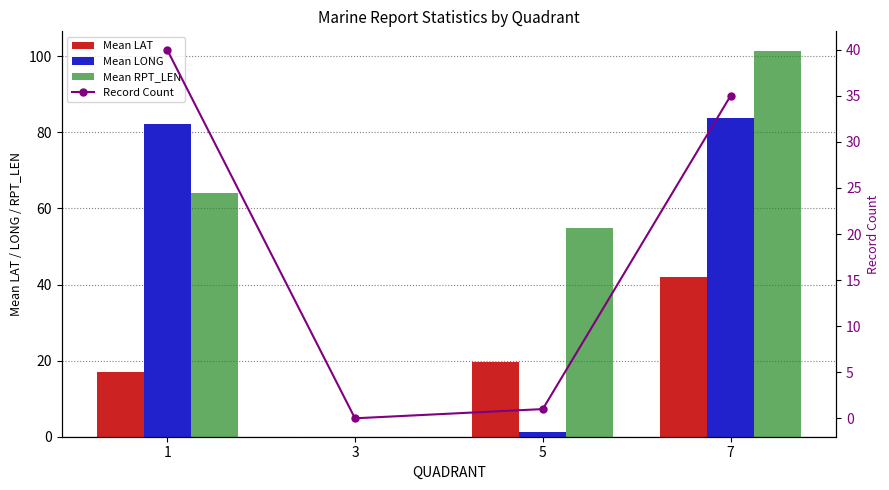

What is the greatest value displayed?

101.5